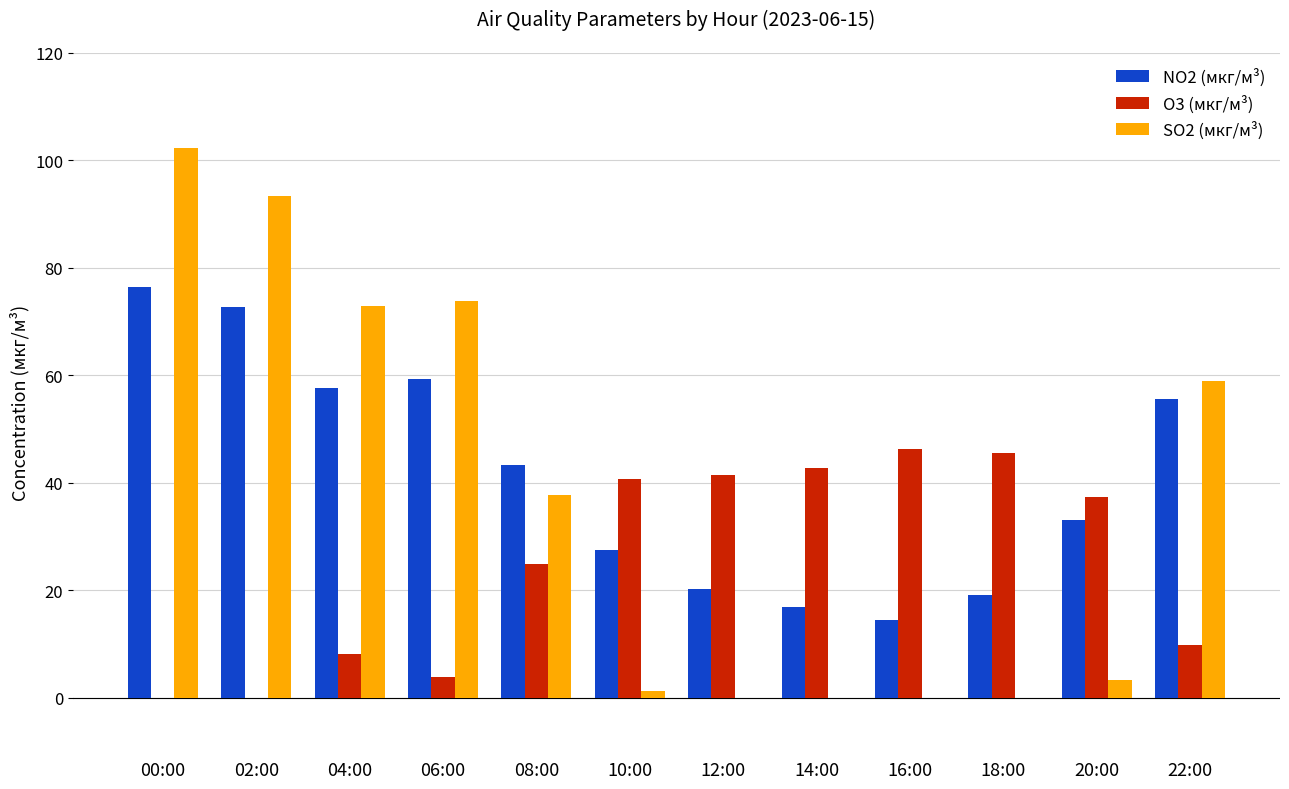

True or false: SO2 (мкг/м³) has a value of 24.1 at 22:00.

False